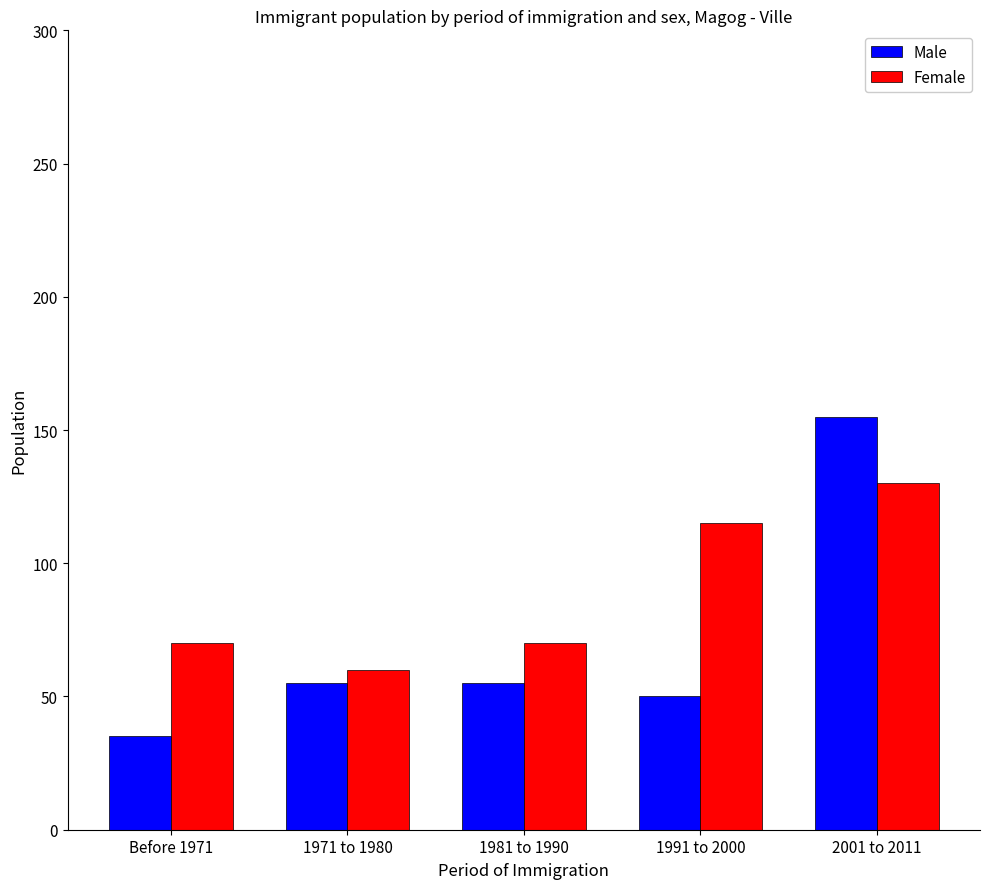

How many bars are there in each group?

2